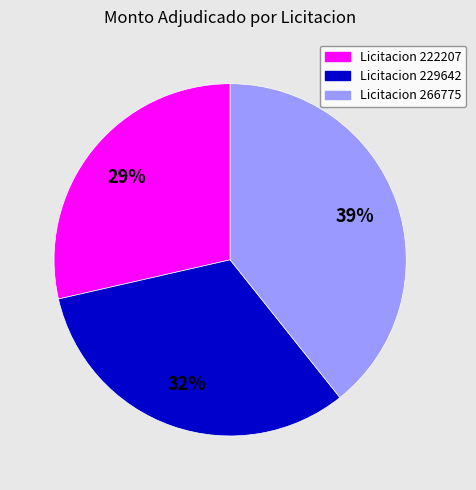

Is there any slice that represents more than half of the pie?

No